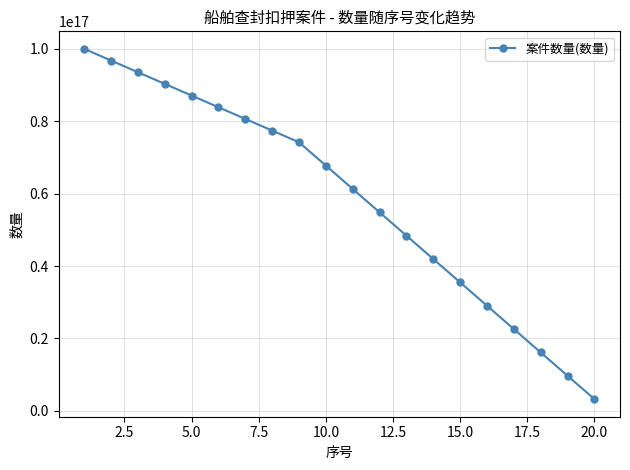

Reading right to left, transcribe all the data shown in this chart.

3225806451612903	9677419354838710	16129032258064516	22580645161290324	29032258064516128	35483870967741936	41935483870967744	48387096774193552	54838709677419352	61290322580645160	67741935483870968	74193548387096768	77419354838709680	80645161290322576	83870967741935488	87096774193548384	90322580645161296	93548387096774192	96774193548387104	100000000000000000